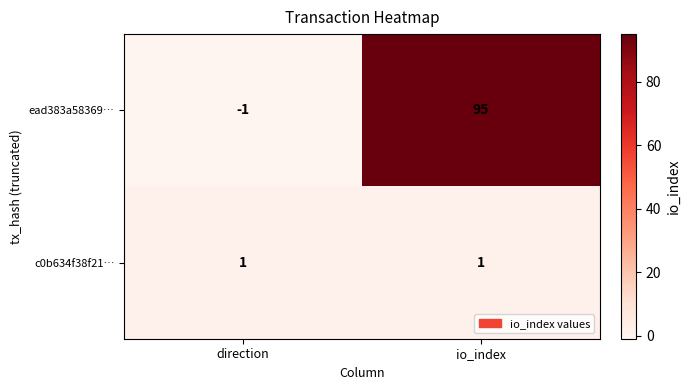

Rank the series by their average value, from highest to lowest.

ead383a58369…, c0b634f38f21…